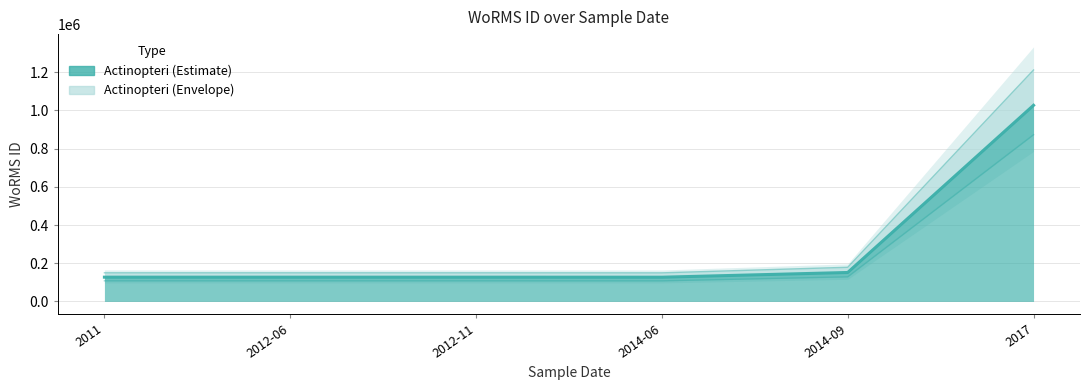

Is it true that the value at 2011 is 127036?

True